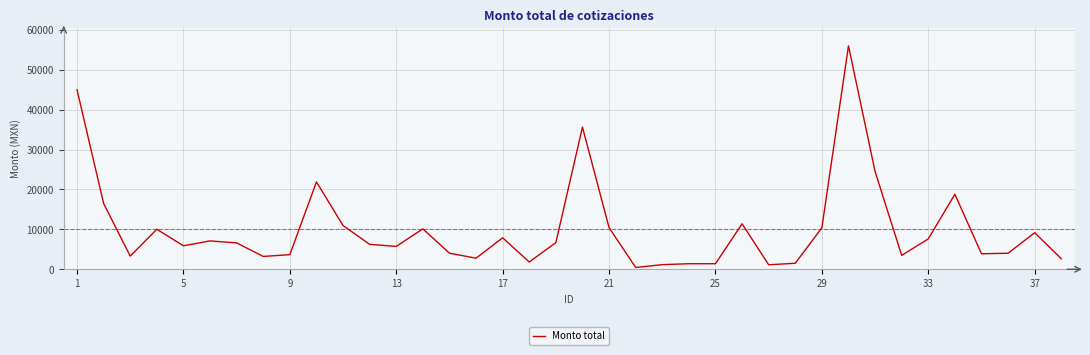

What is the difference between the maximum and minimum values?

55529.0